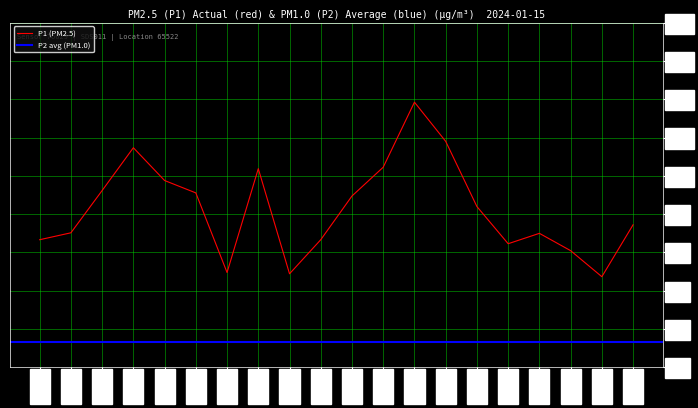

What is the lowest value of the P1 (PM2.5) series?

5.0